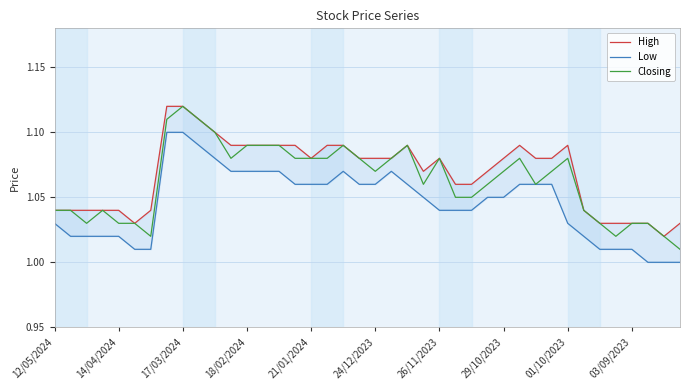

Is it true that Closing equals 1.4 at 29/10/2023?

False